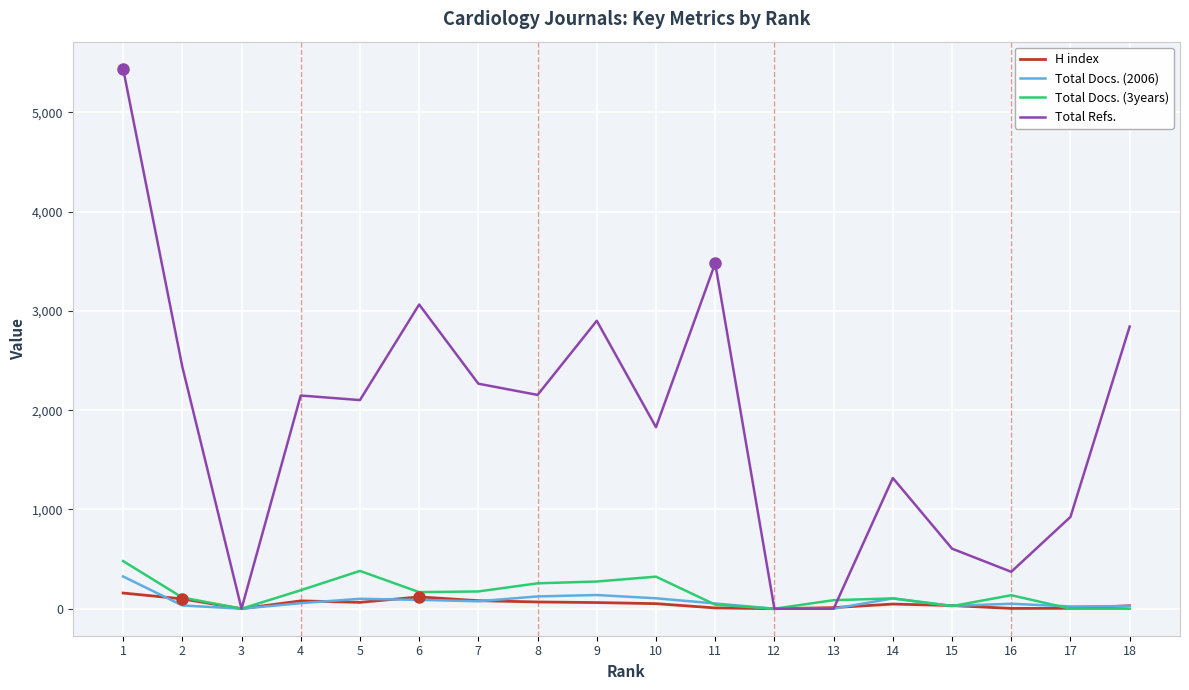

What is the difference between the highest and lowest values at 18?

2843